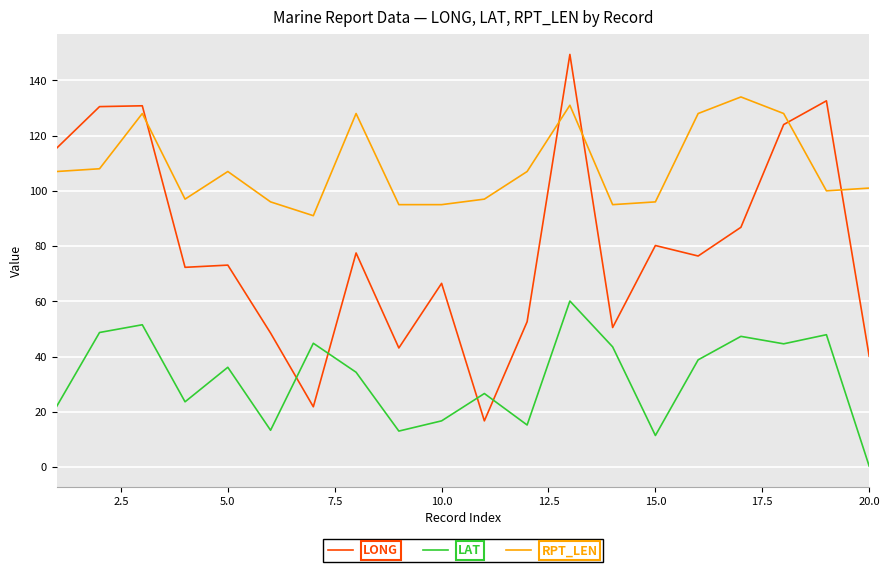

Is this an area chart (filled region under the line)?

No